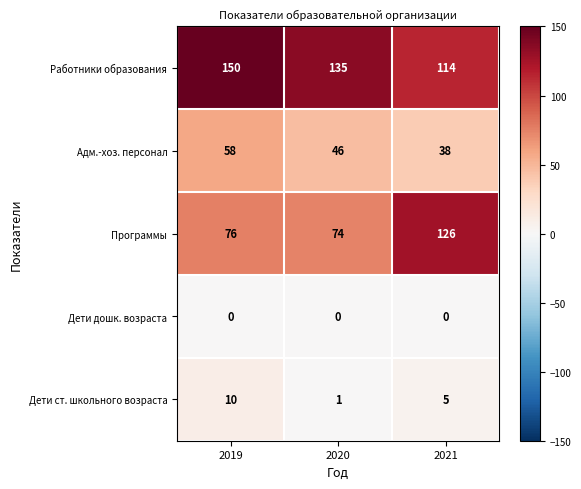

What is the approximate value of Работники образования at 2019, to the nearest 10?

150